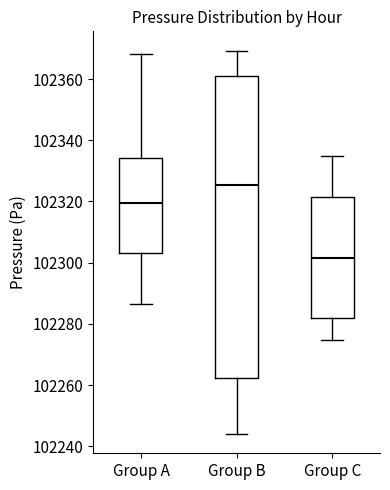

Where is the lower edge of the box for Group C on the y-axis? The values are not printed on the chart, so give them approximately, as read against the axis.

102282